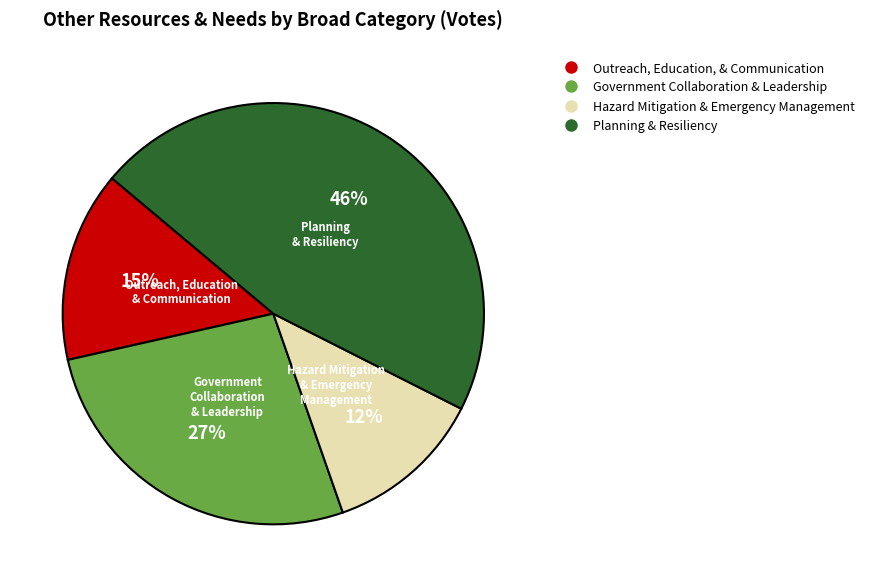

The Outreach, Education, & Communication slice represents 15% of the pie. True or false?

True